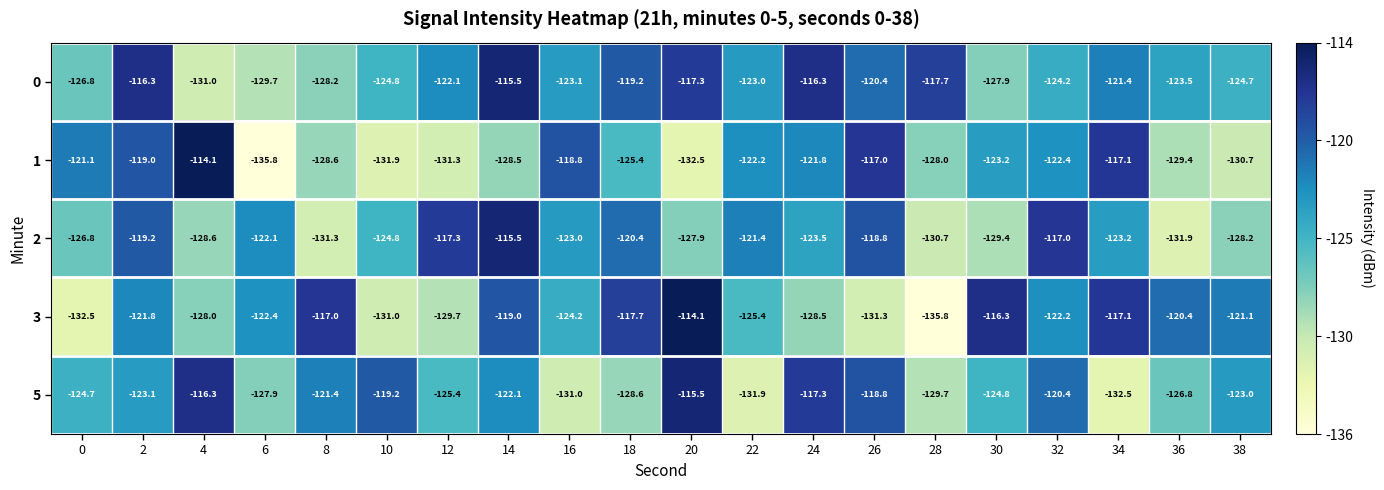

True or false: 0 has a value of -124.7 at 38.

True